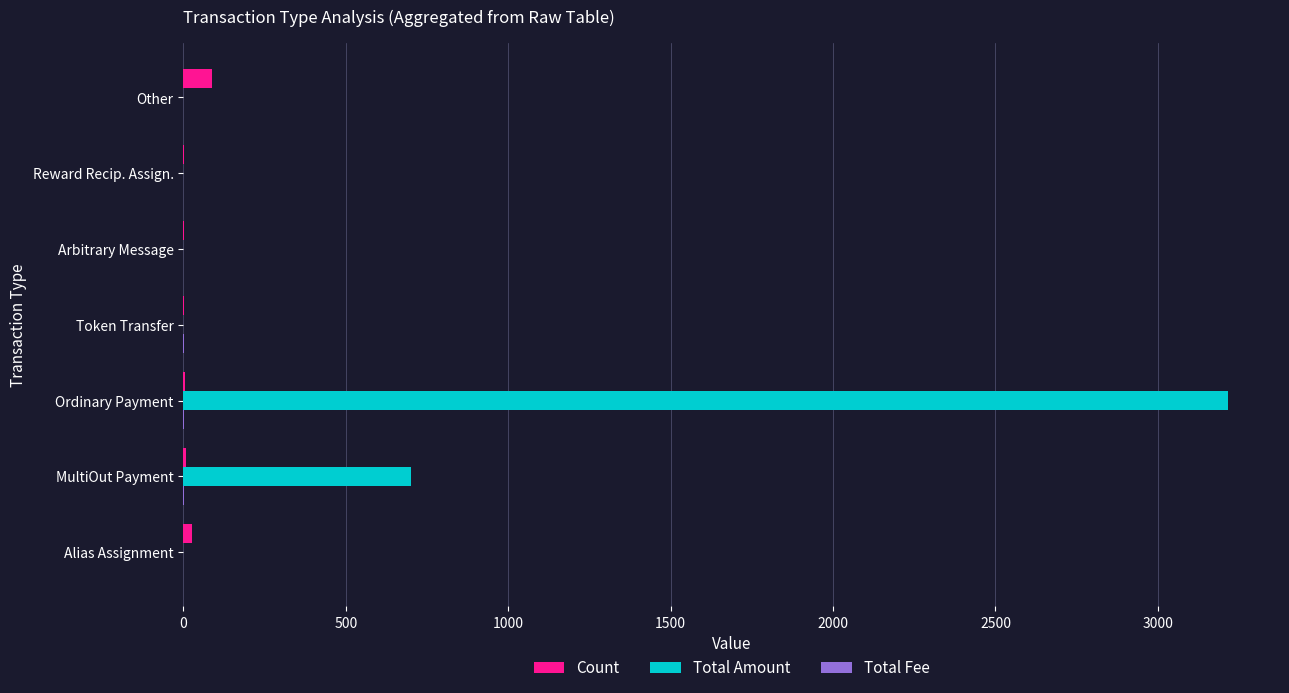

True or false: Total Amount has a value of 1912.2 at Alias Assignment.

False